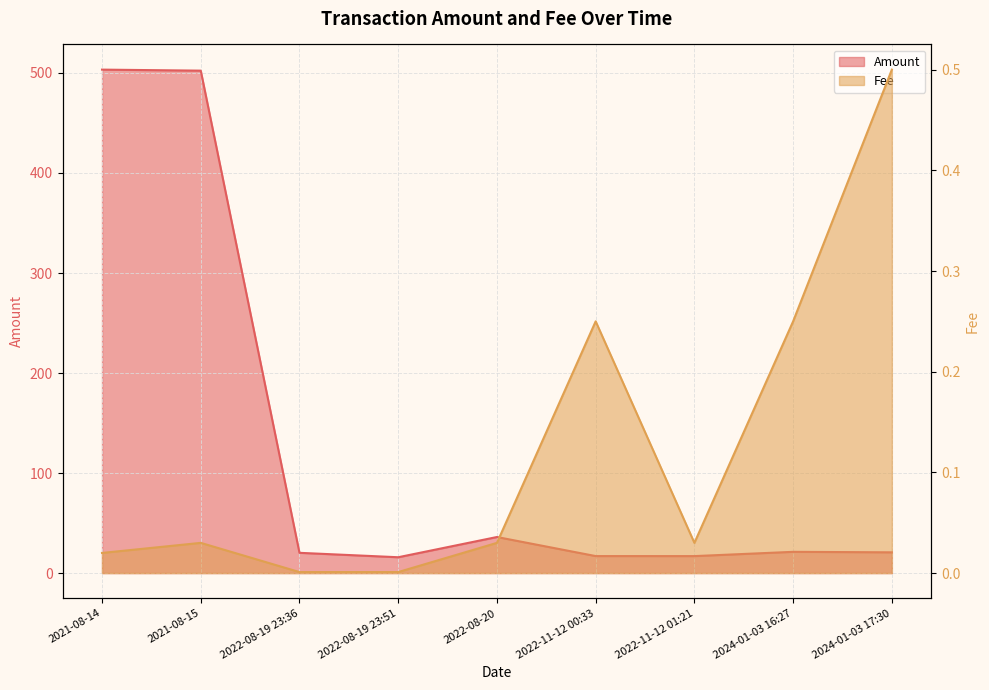

Which series has the largest range (max minus min)?

Amount